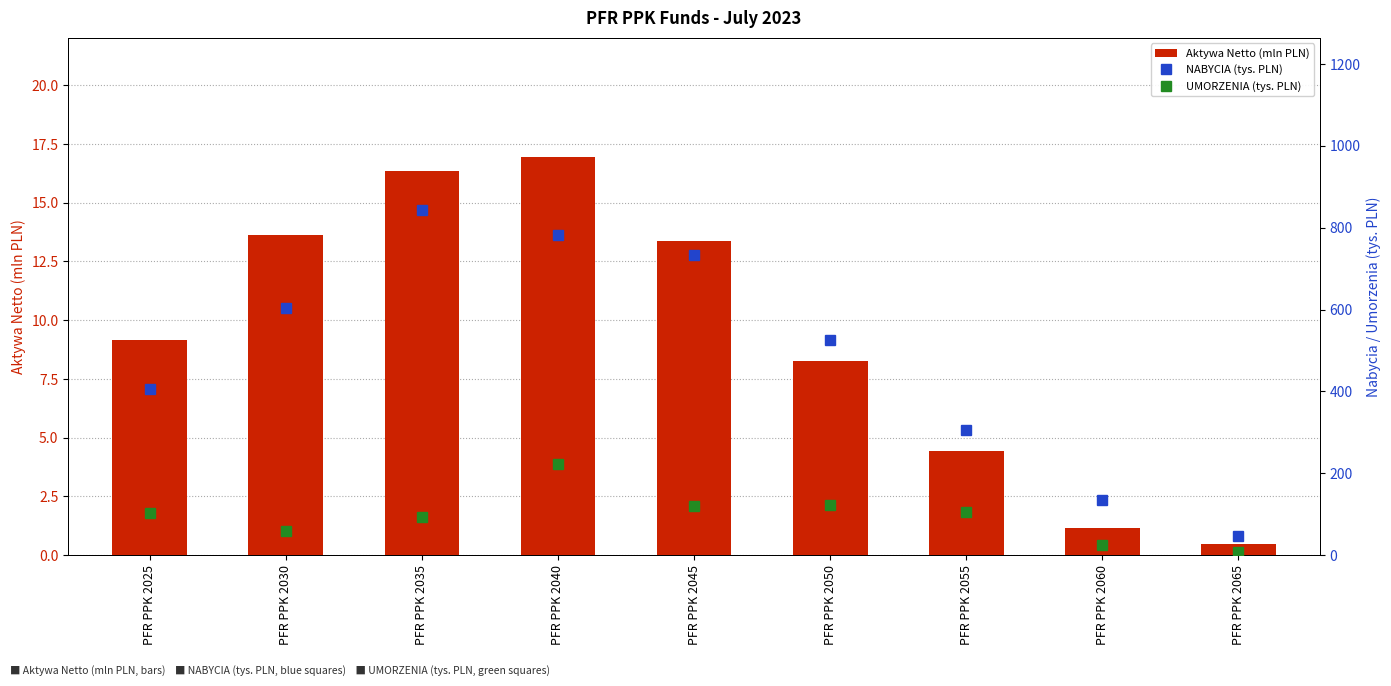

Is the value of Aktywa Netto (mln PLN) at PFR PPK 2040 greater than the value of UMORZENIA (tys. PLN) at PFR PPK 2065?

Yes